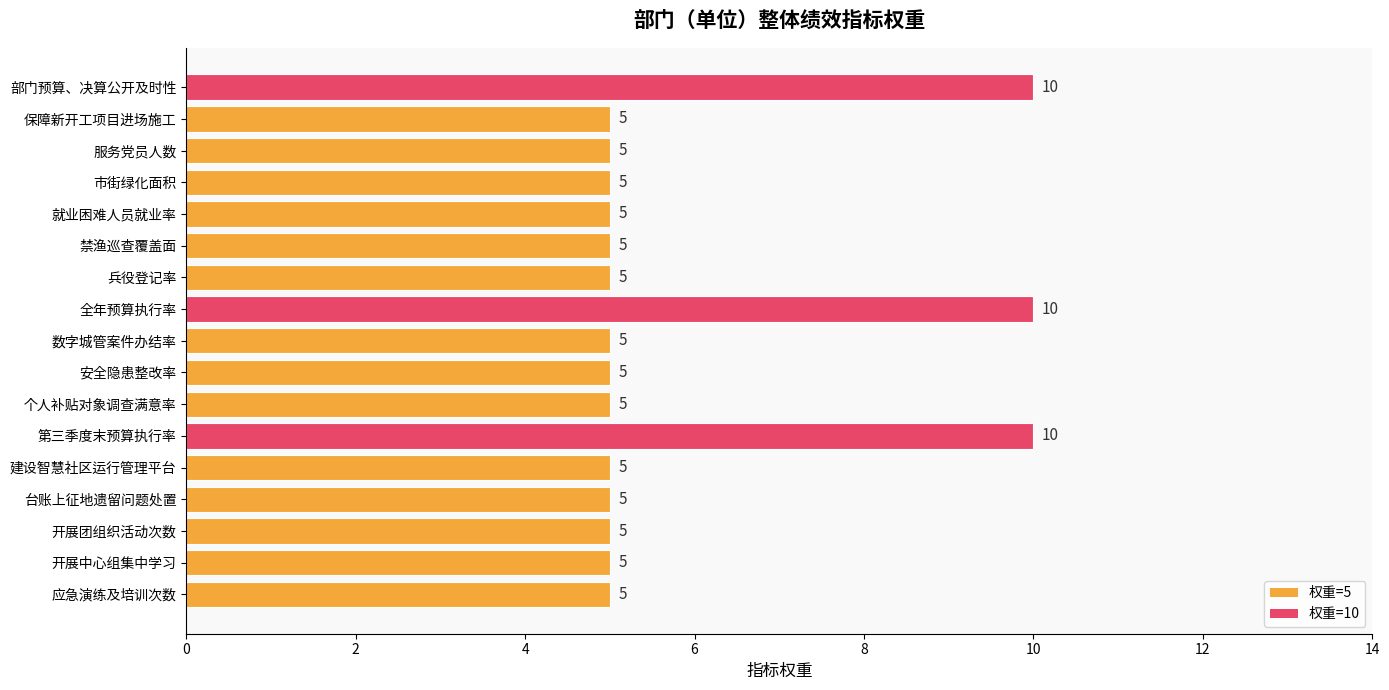

What is the ratio of the value at 市街绿化面积 to the value at 台账上征地遗留问题处置?

1.0